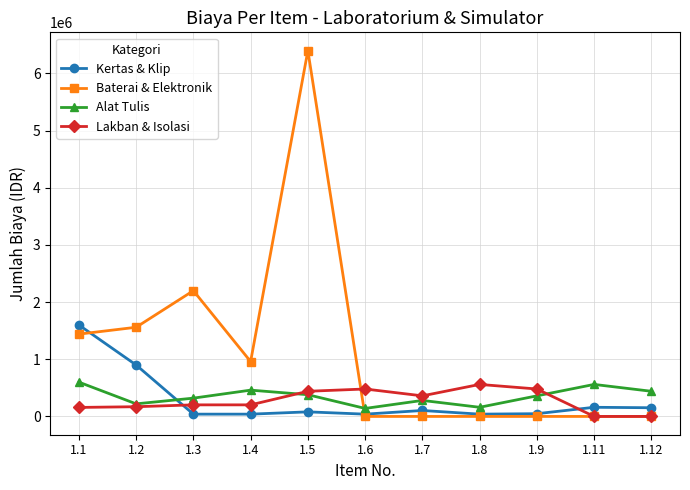

Does the chart have visible grid lines?

Yes